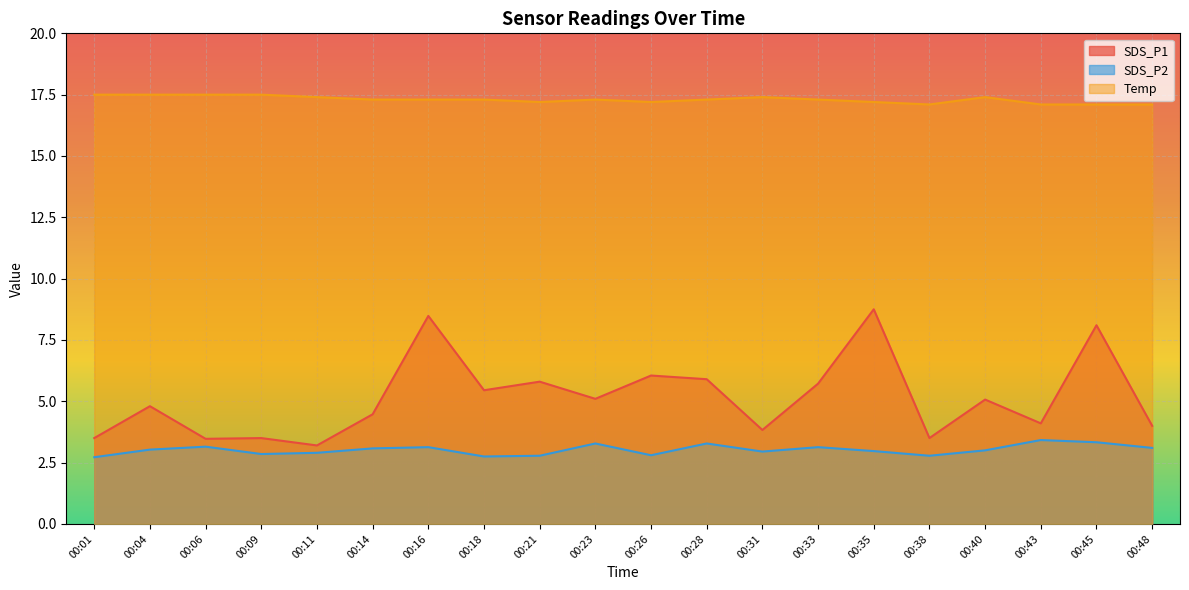

What is the value of the Temp point at the 12th from the left?

17.3